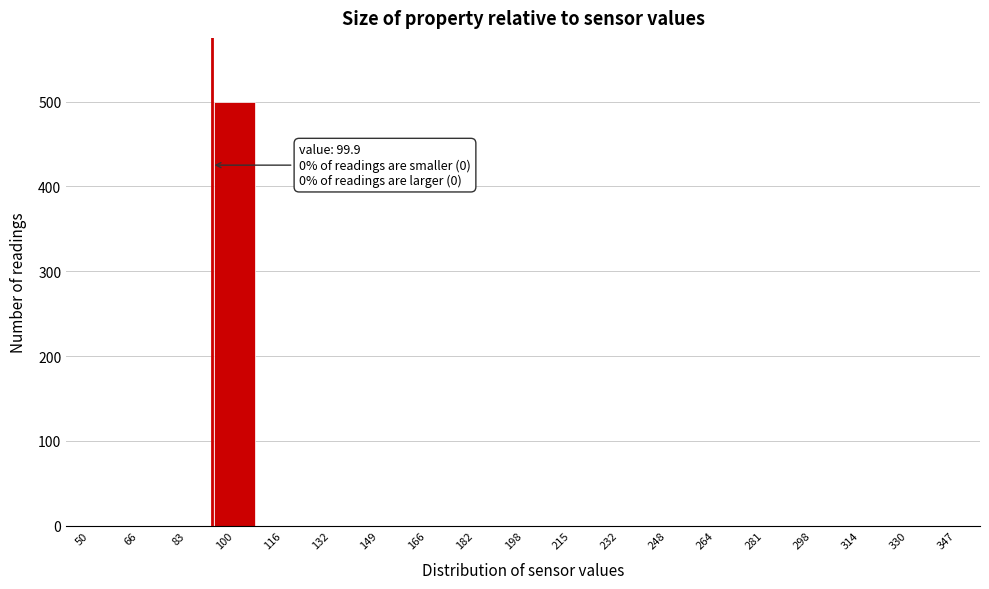

Reading left to right, extract all data points from this chart.

50=0	66=0	83=0	100=500	116=0	132=0	149=0	166=0	182=0	198=0	215=0	232=0	248=0	264=0	281=0	298=0	314=0	330=0	347=0